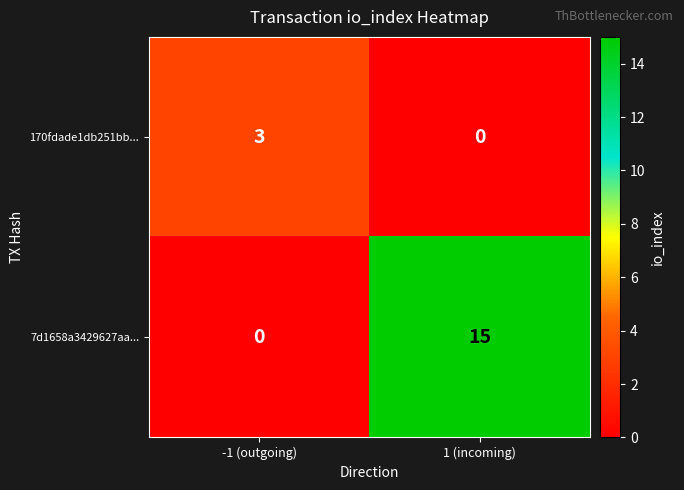

Reading left to right, list all the values displayed in this chart.

170fdade1db251bb...: 3	0
7d1658a3429627aa...: 0	15